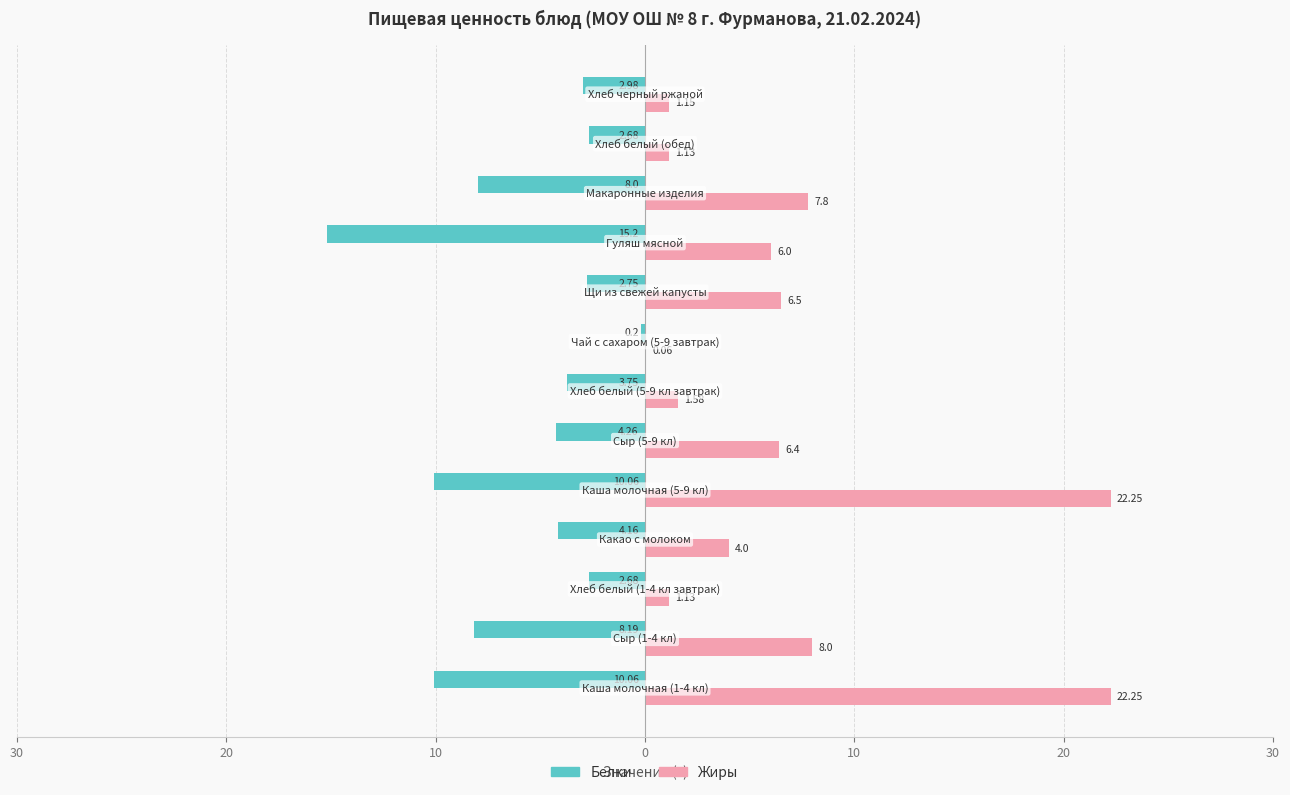

What is the difference between the maximum and minimum values in the Белки series?

15.0